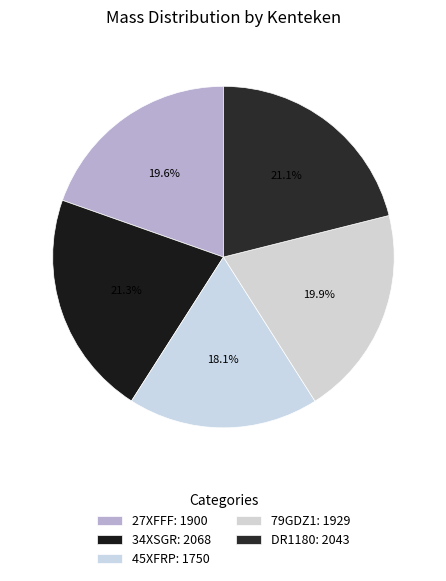

How many segments does this pie chart have?

5